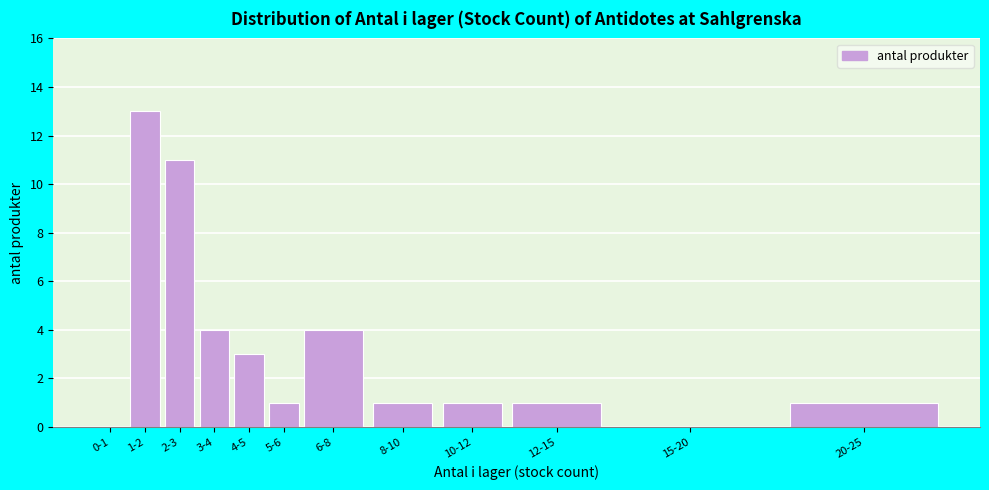

Reading left to right, list all the values displayed in this chart.

0-1=0	1-2=13	2-3=11	3-4=4	4-5=3	5-6=1	6-8=4	8-10=1	10-12=1	12-15=1	15-20=0	20-25=1